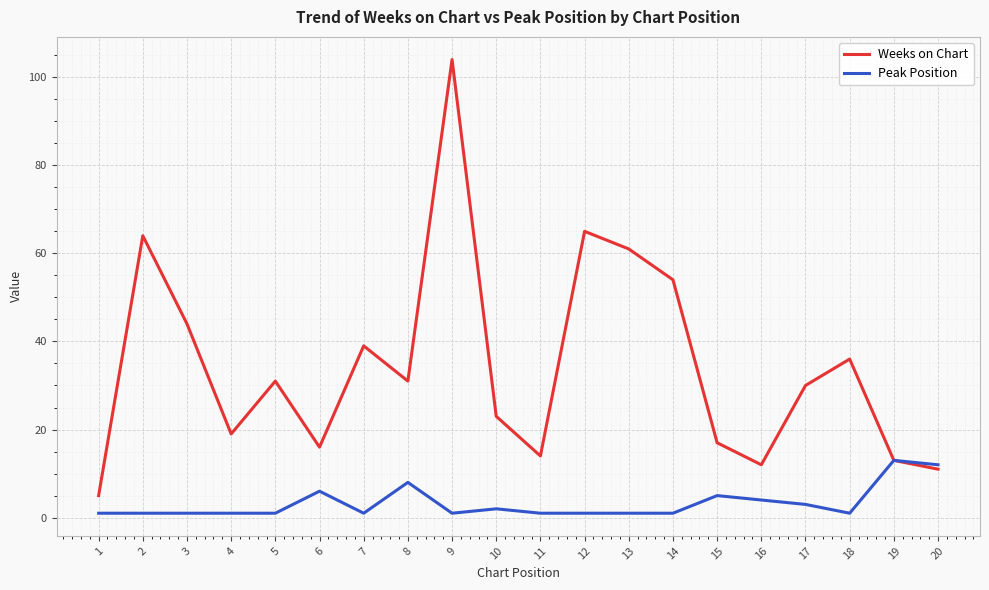

List the series in order of their overall mean, highest first.

Weeks on Chart, Peak Position